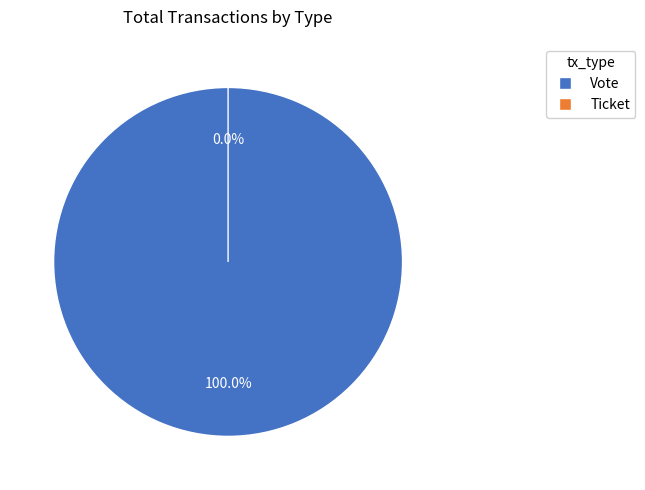

Which category has the biggest portion of the pie?

Vote